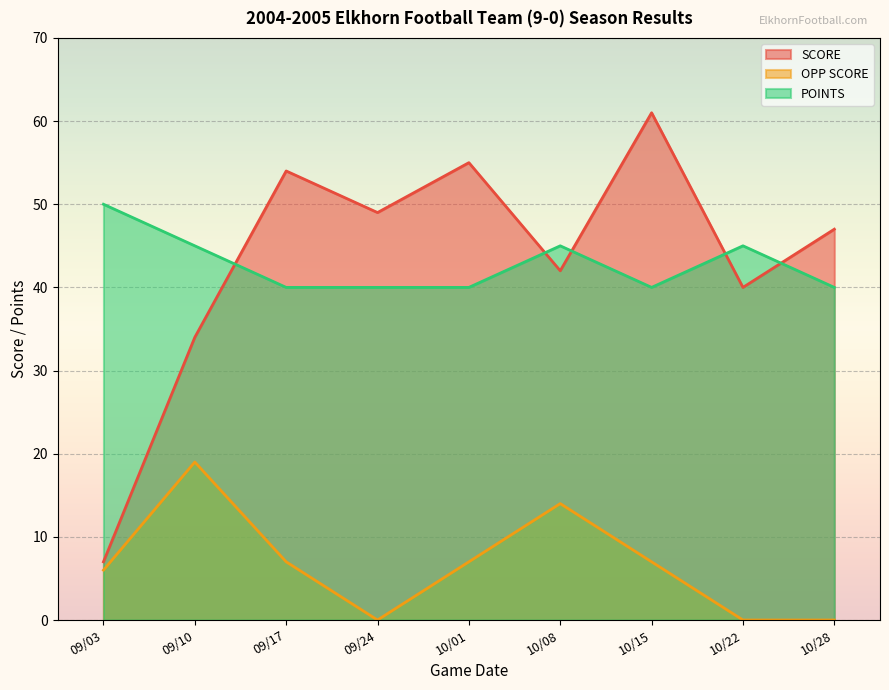

What is the highest value of the OPP SCORE series?

19